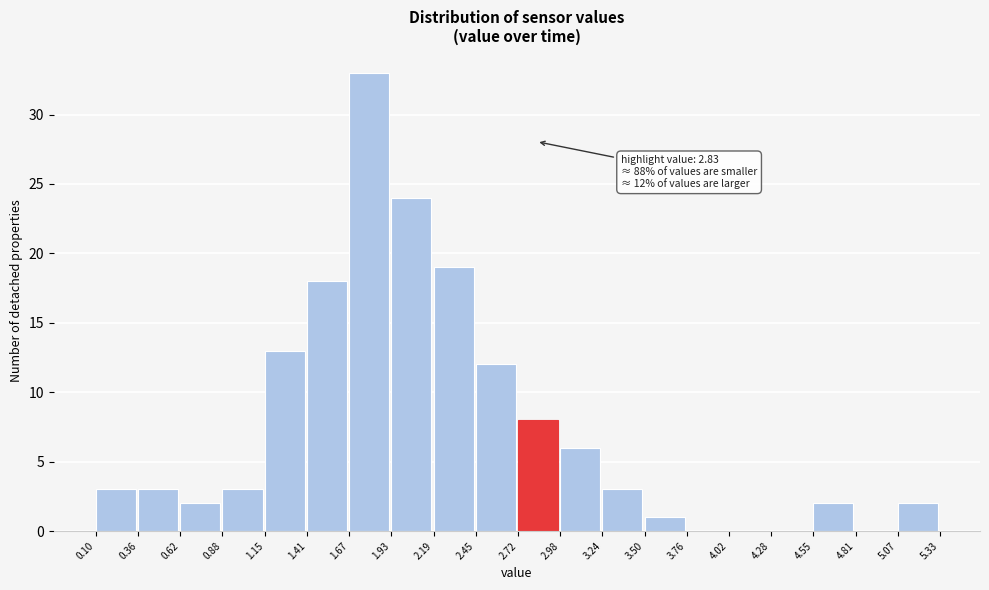

Over which range of the x-axis is the bar tallest?

1.67 to 1.93